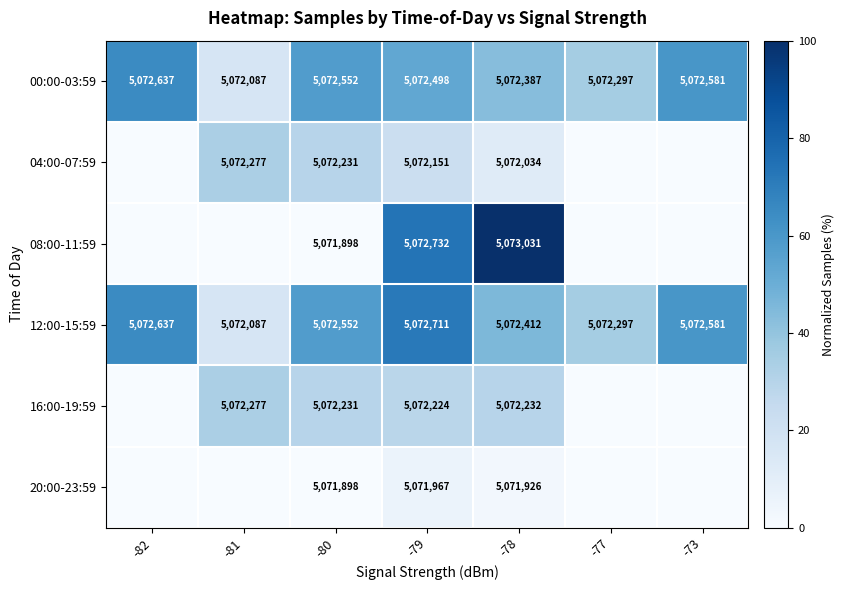

At how many categories does at least one series exceed 76?

1